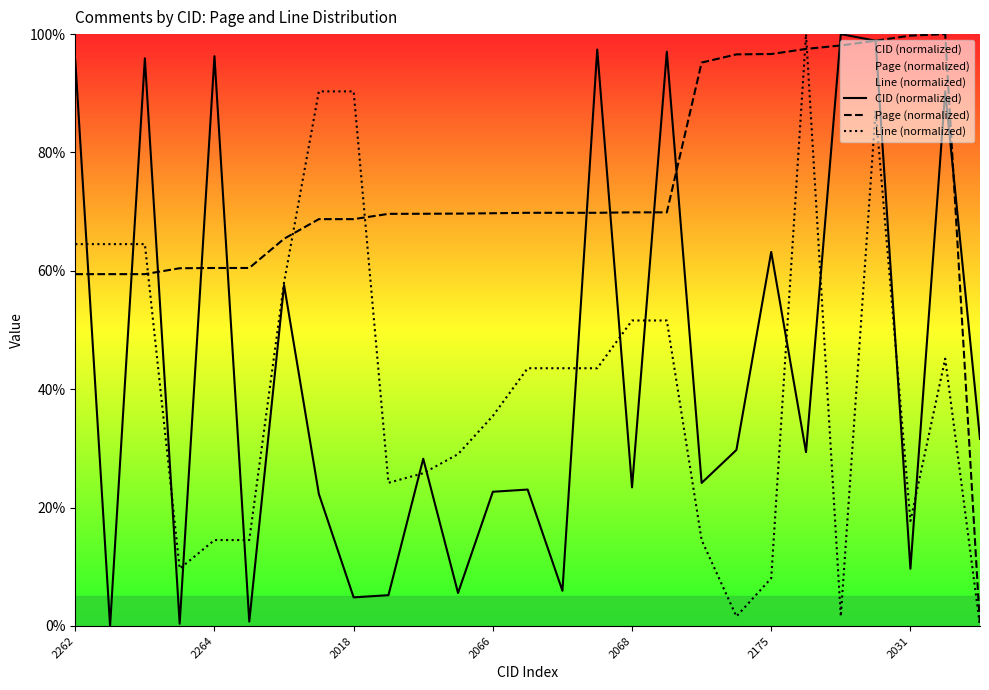

Which category has the highest value across all series?

22